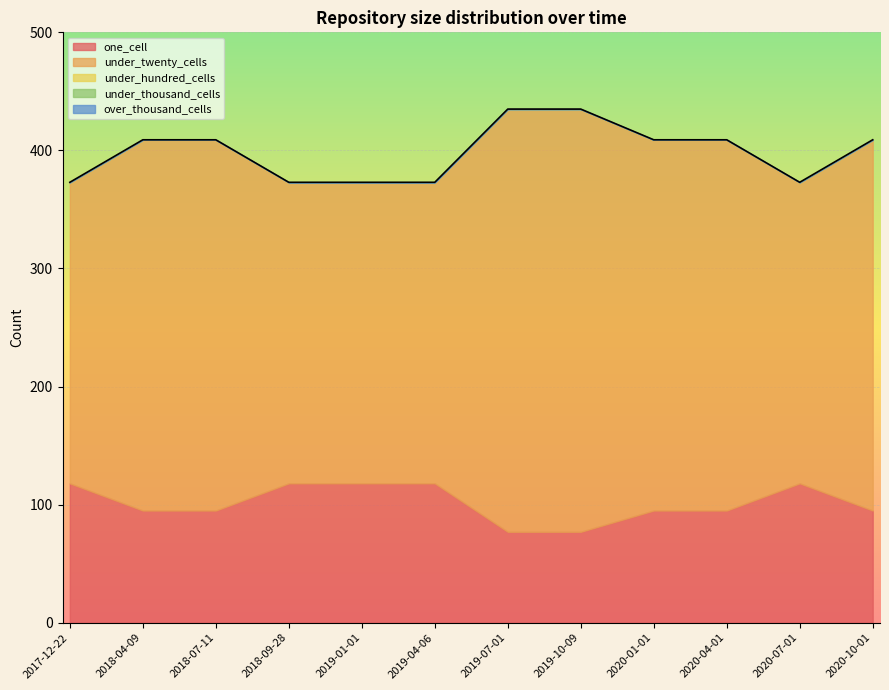

The value of one_cell at 2019-04-06 is 166. True or false?

False